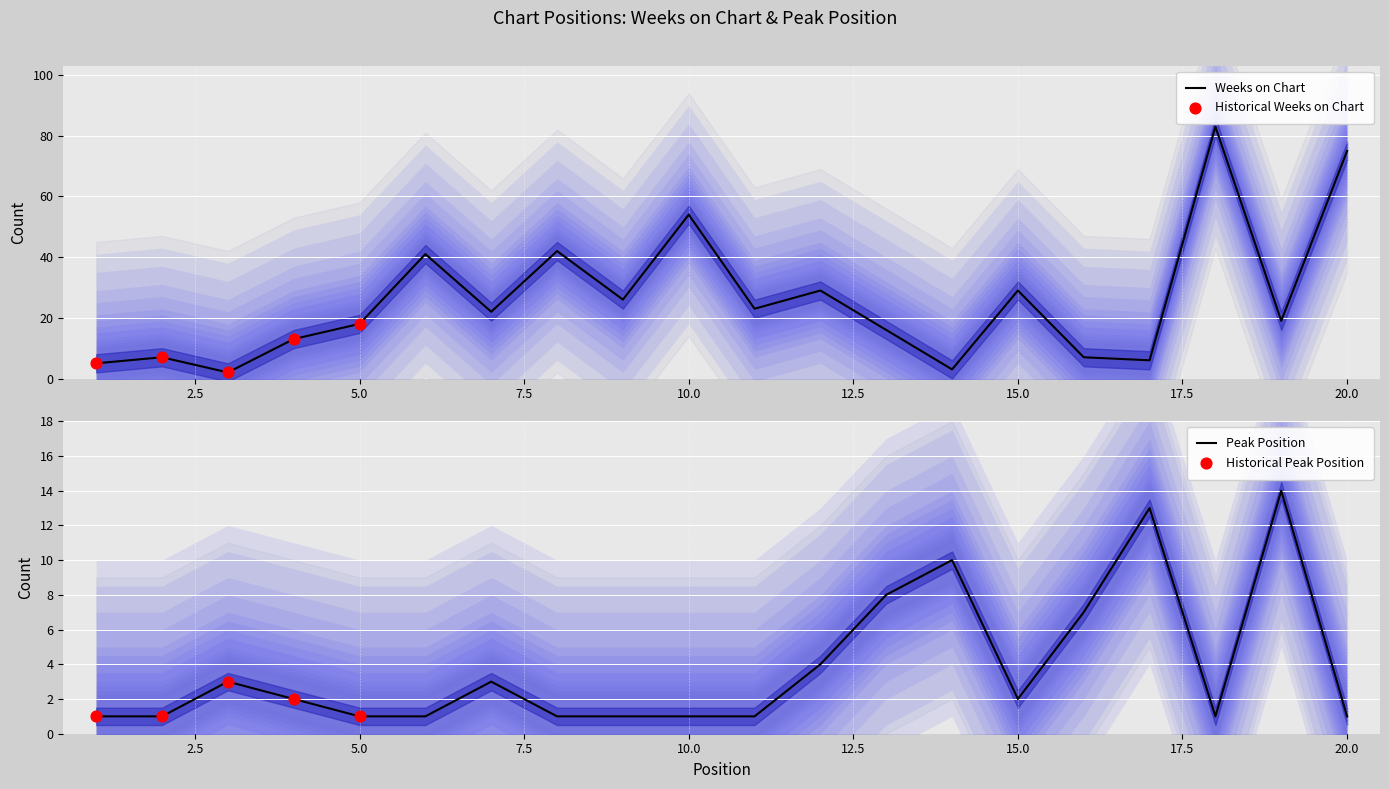

Is the value of Weeks on Chart at 16 greater than the value of Peak Position at 3?

Yes